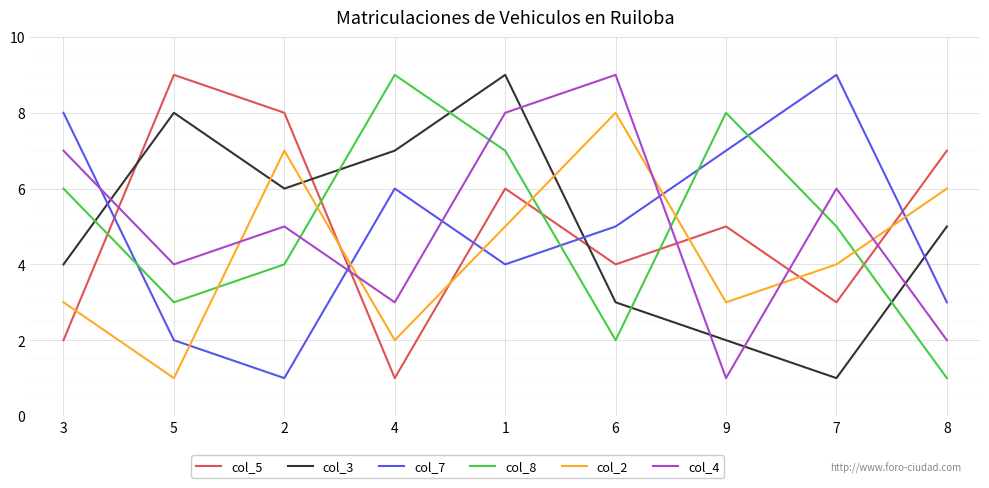

Which category has the lowest value in the col_2 series?

5